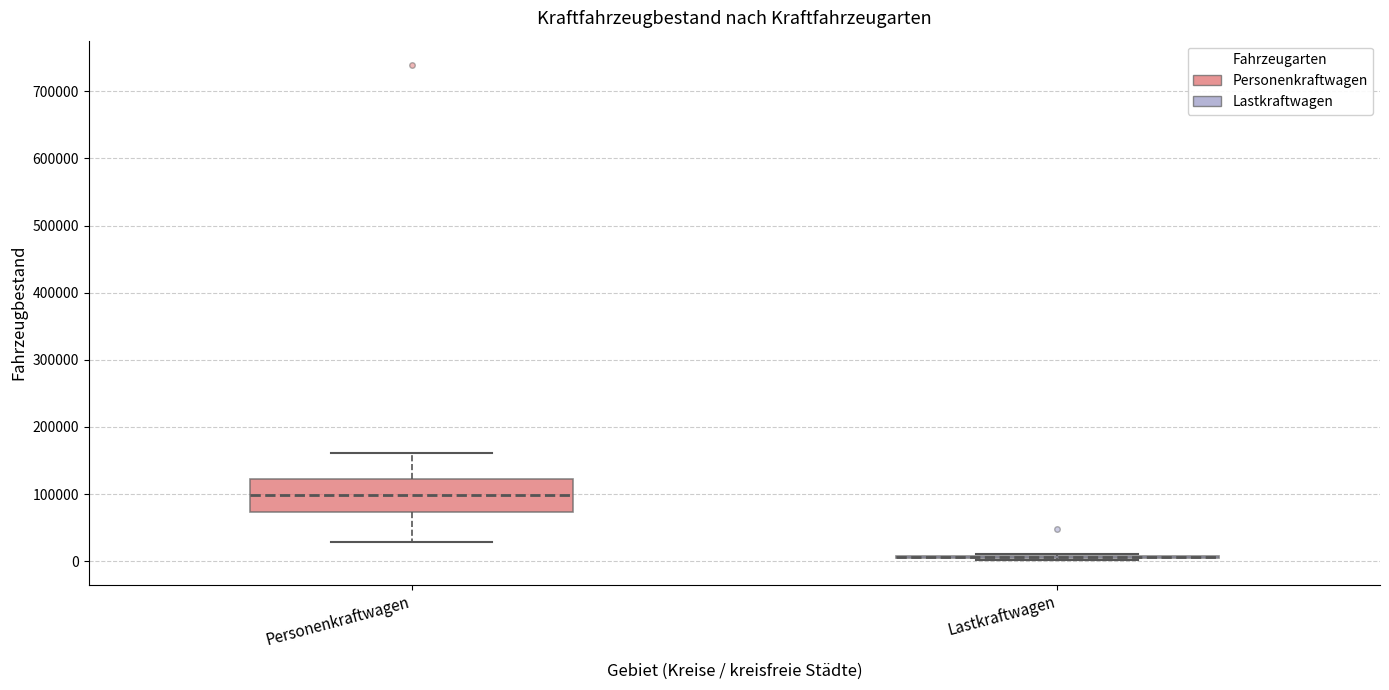

Reading left to right, transcribe this box plot: for each box, give where its median line is, the range the box spans, and where its two whiskers end, as read against the y-axis. The values are not printed on the chart, so give them approximately, as read against the axis.

Personenkraftwagen: median 100000, box 70000 to 120000, whiskers 30000 to 160000
Lastkraftwagen: box collapsed to a line at 10000, whiskers 0 to 10000